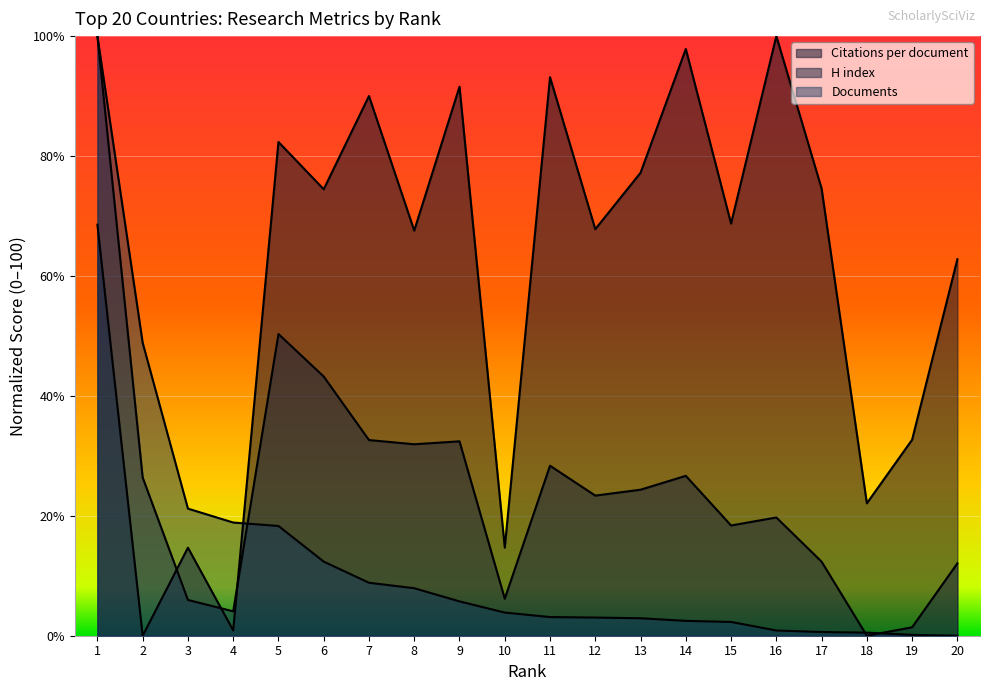

Reading left to right, transcribe all the data shown in this chart.

Citations per document: 1=68.5	2=0.0	3=14.7	4=0.9	5=82.3	6=74.5	7=90.0	8=67.6	9=91.6	10=14.7	11=93.1	12=67.8	13=77.2	14=97.9	15=68.7	16=100.0	17=74.6	18=22.1	19=32.7	20=62.8
H index: 1=100.0	2=26.4	3=6.0	4=4.1	5=50.3	6=43.2	7=32.6	8=31.9	9=32.4	10=6.2	11=28.4	12=23.4	13=24.4	14=26.7	15=18.4	16=19.7	17=12.4	18=0.0	19=1.4	20=12.1
Documents: 1=100.0	2=48.9	3=21.2	4=18.9	5=18.3	6=12.4	7=8.8	8=7.9	9=5.7	10=3.9	11=3.1	12=3.0	13=2.9	14=2.5	15=2.3	16=0.9	17=0.6	18=0.5	19=0.1	20=0.0